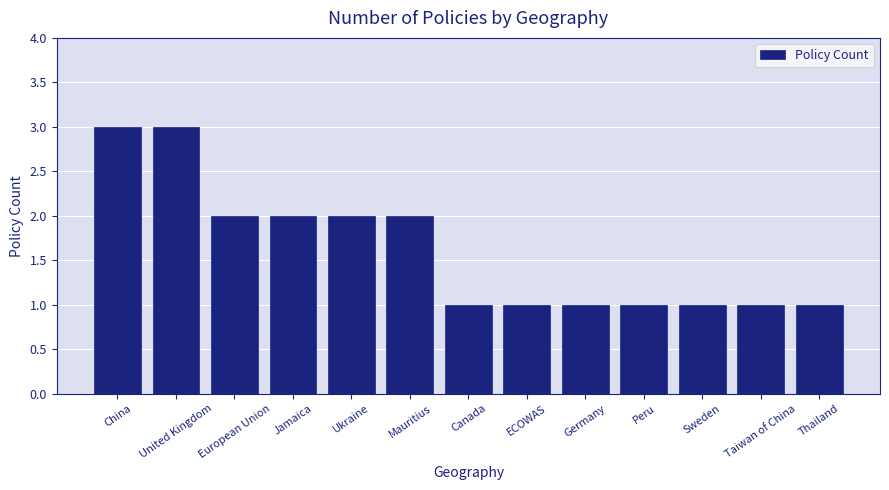

What is the ratio of the value at China to the value at Mauritius?

1.5